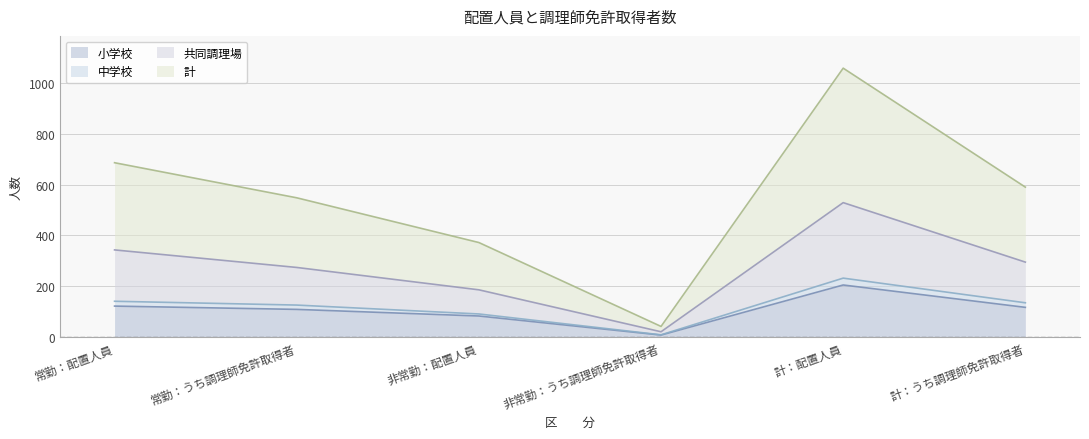

What is the difference between the highest and lowest values at 常勤：うち調理師免許取得者?

439